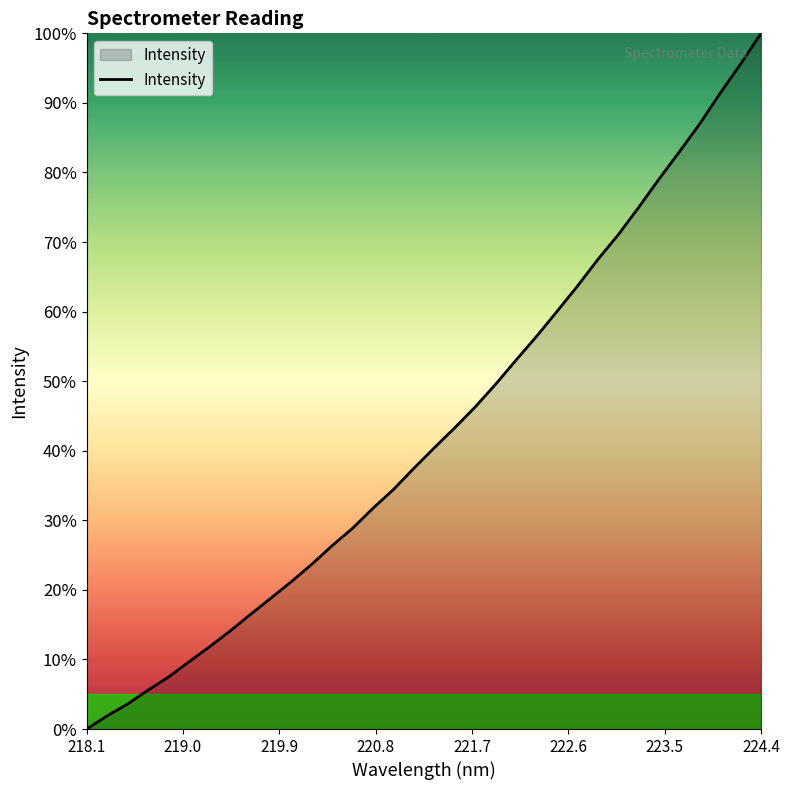

What is the difference between the maximum and minimum values?

100.0